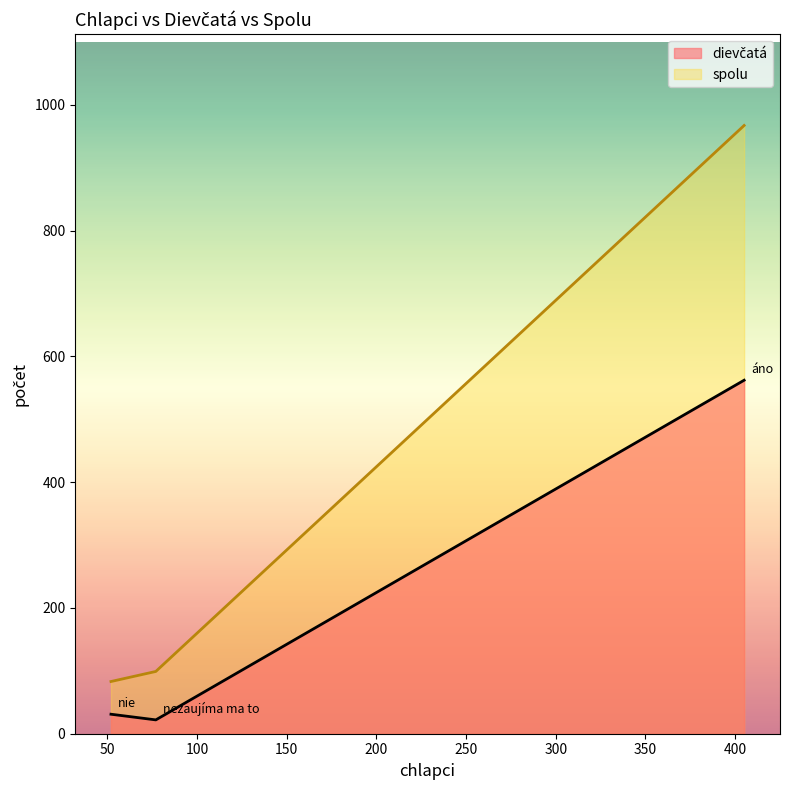

What is the approximate value of spolu at nezaujíma ma to, to the nearest 10?

100